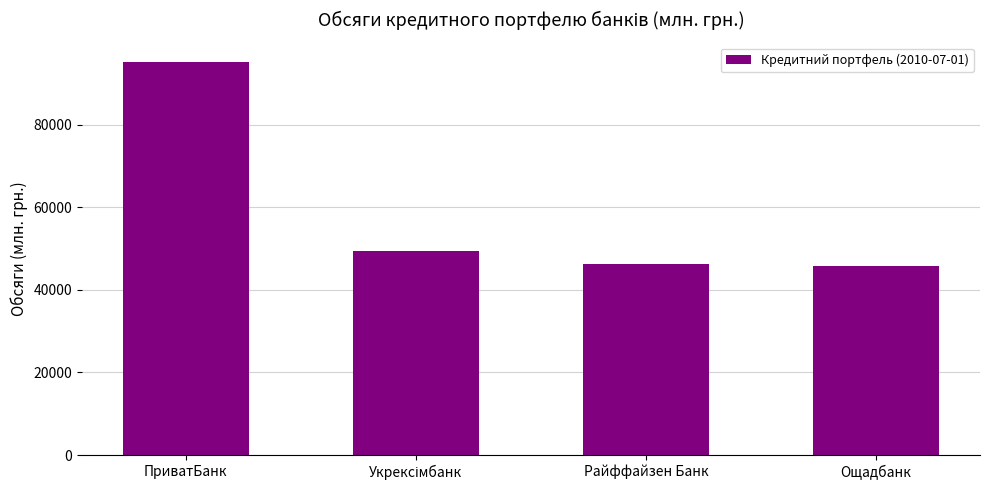

How many bars are there in total?

4